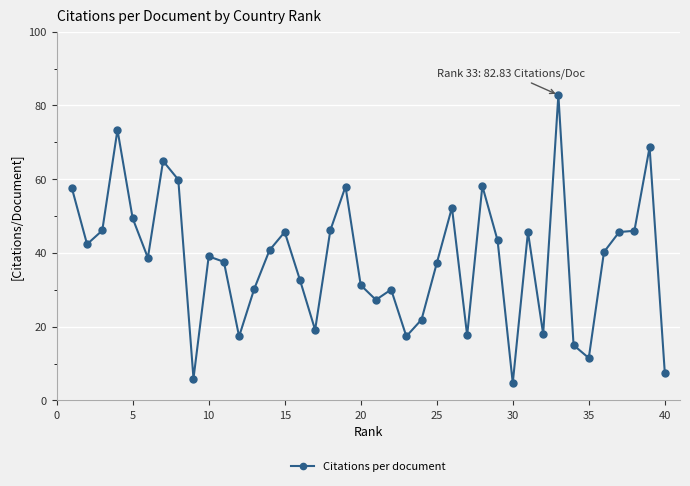

What is the value of the 32nd point from the left?

18.0